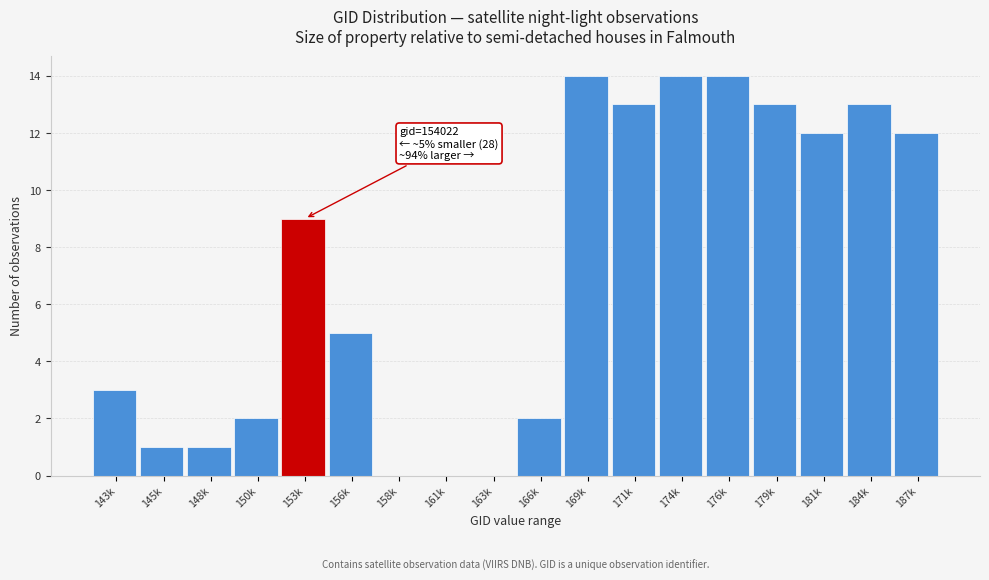

Reading right to left, what are all the values shown in this chart?

187k=12	184k=13	181k=12	179k=13	176k=14	174k=14	171k=13	169k=14	166k=2	163k=0	161k=0	158k=0	156k=5	153k=9	150k=2	148k=1	145k=1	143k=3